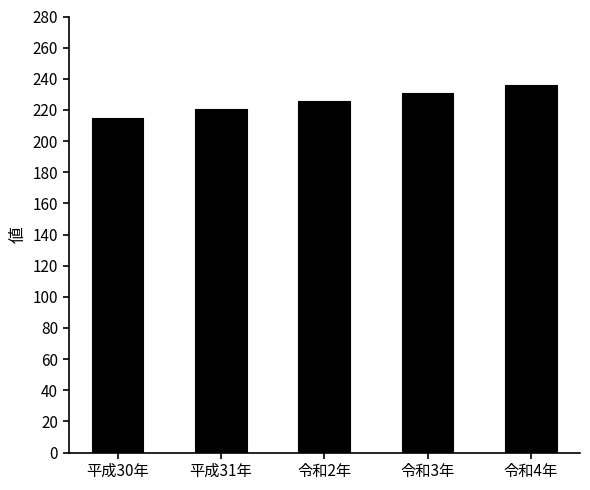

The chart shows a value of 141.4 at 平成31年. True or false?

False